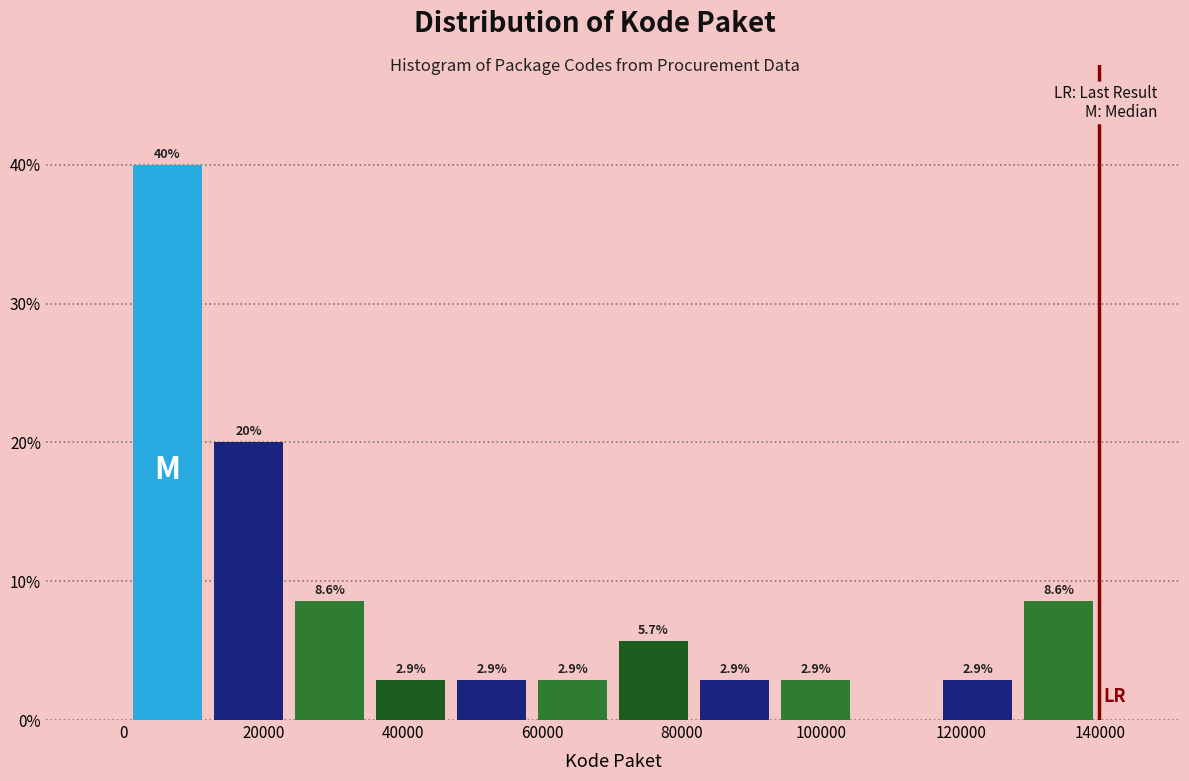

Which range on the x-axis has the tallest bar?

0 to 12000